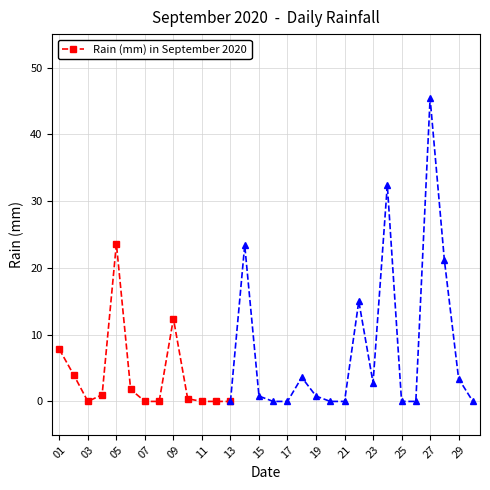

True or false: Rain (mm) in September 2020 has a value of 15.3 at 13.

False